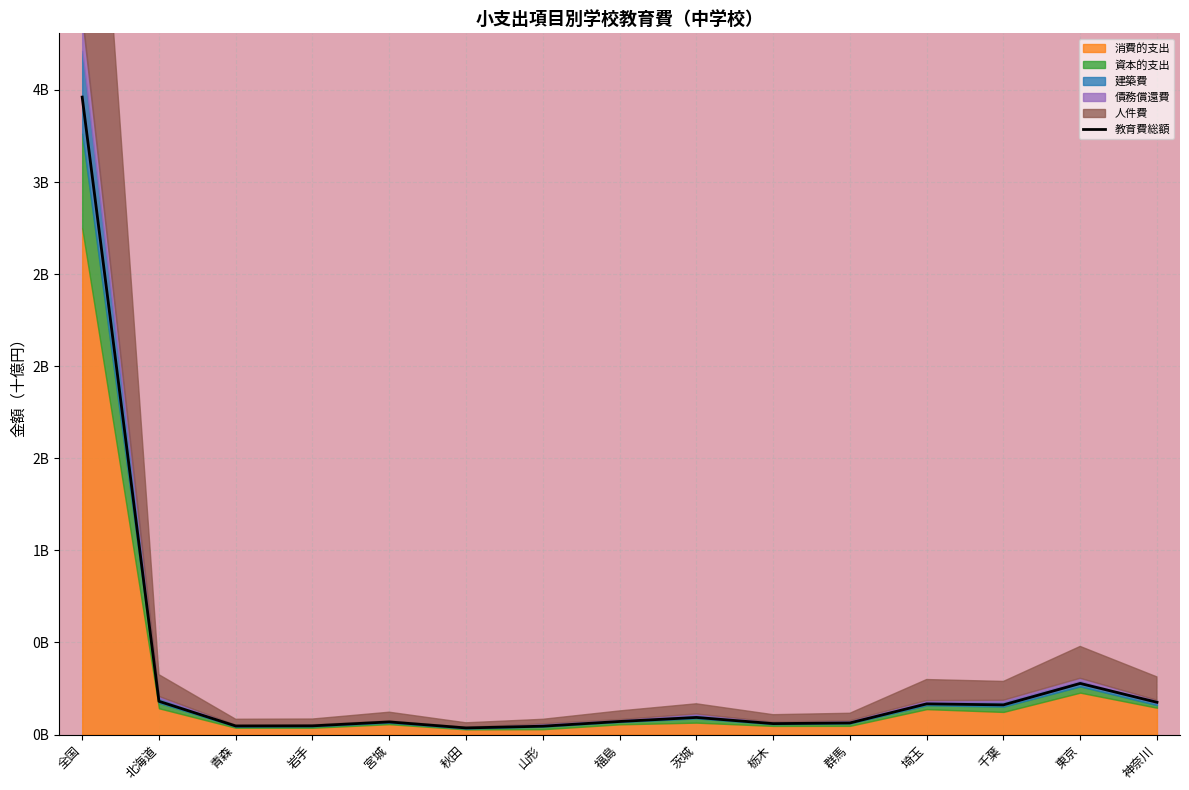

List the labels in order of value, largest first.

全国, 東京, 北海道, 神奈川, 埼玉, 千葉, 茨城, 福島, 宮城, 群馬, 栃木, 岩手, 青森, 山形, 秋田